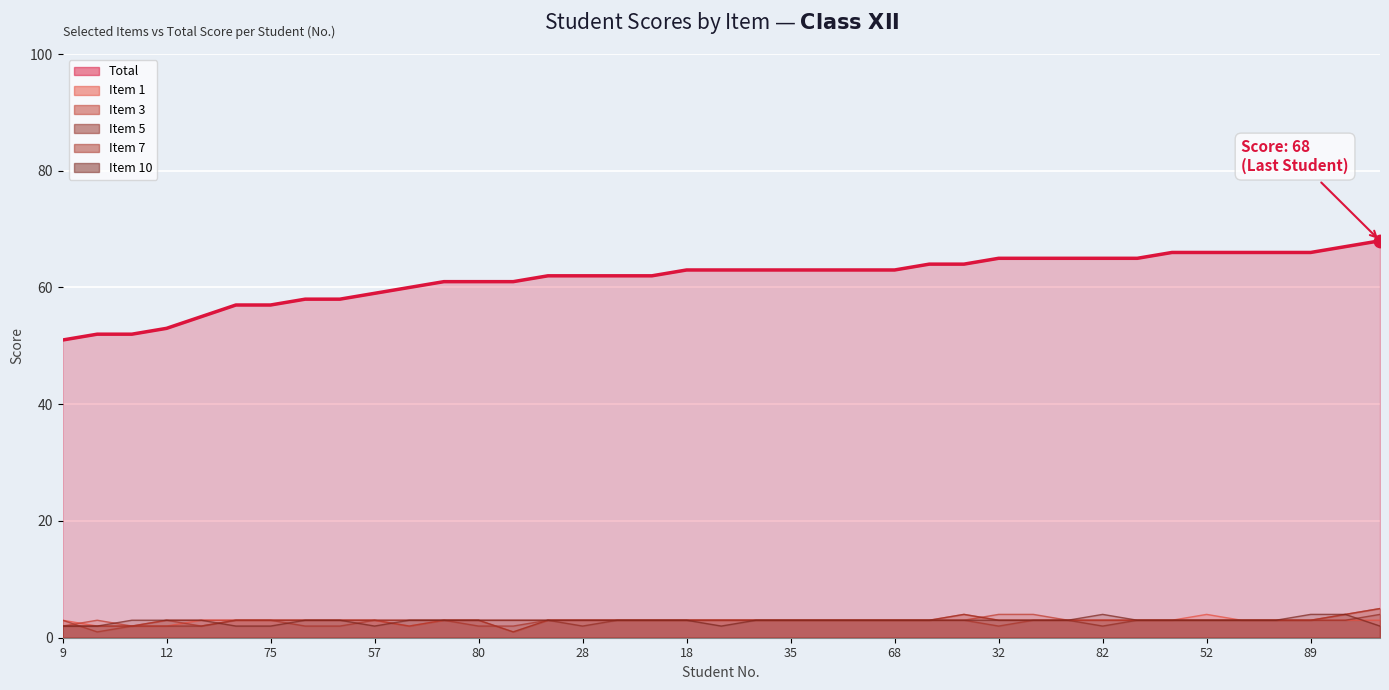

At which category is the sum across all series the highest?

5